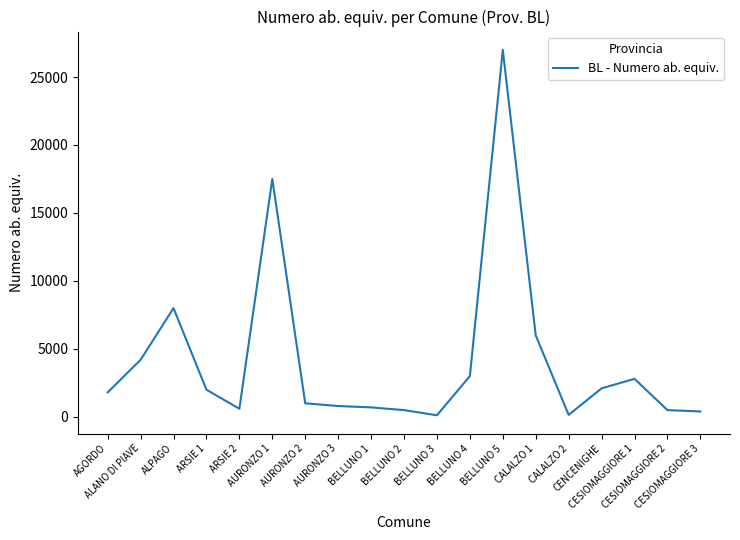

What is the sum of the values at BELLUNO 5 and AGORDO?

28800